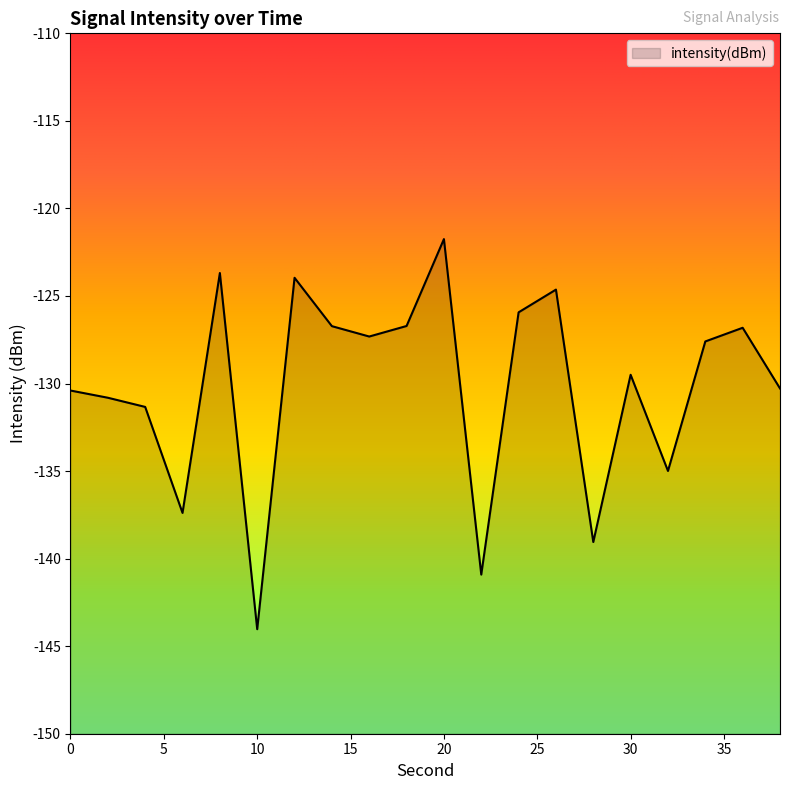

How many distinct data groups are displayed?

1